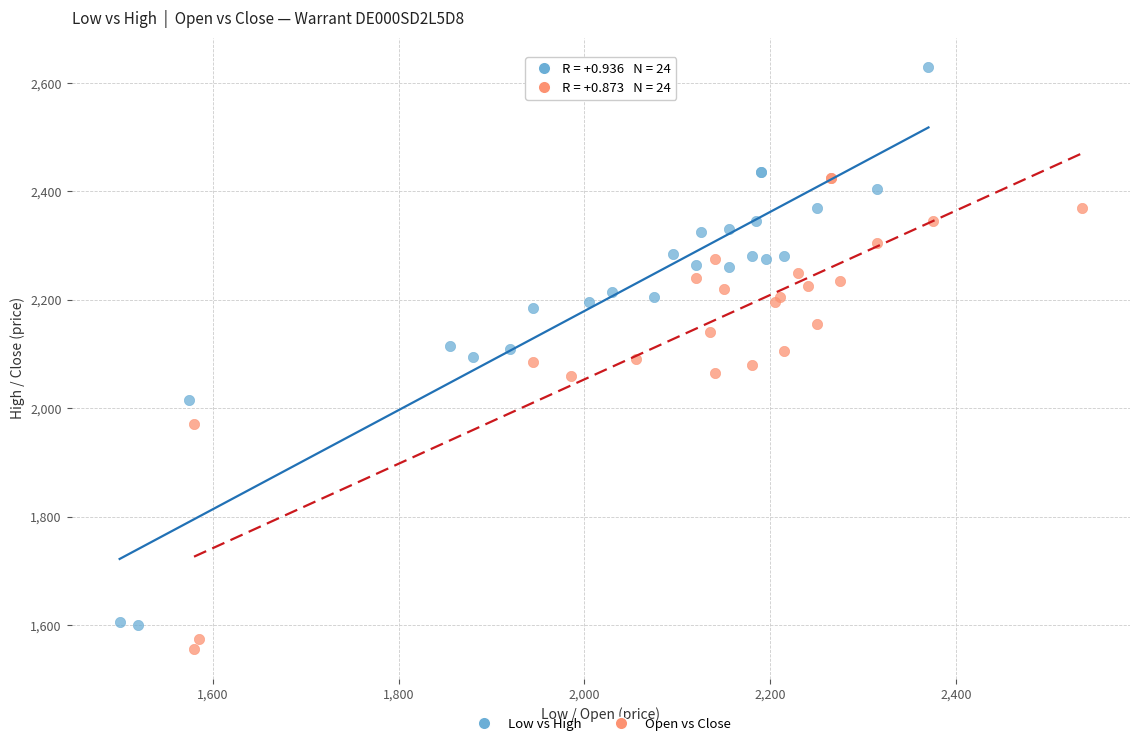

Which series has the widest spread of Y values?

Low vs High